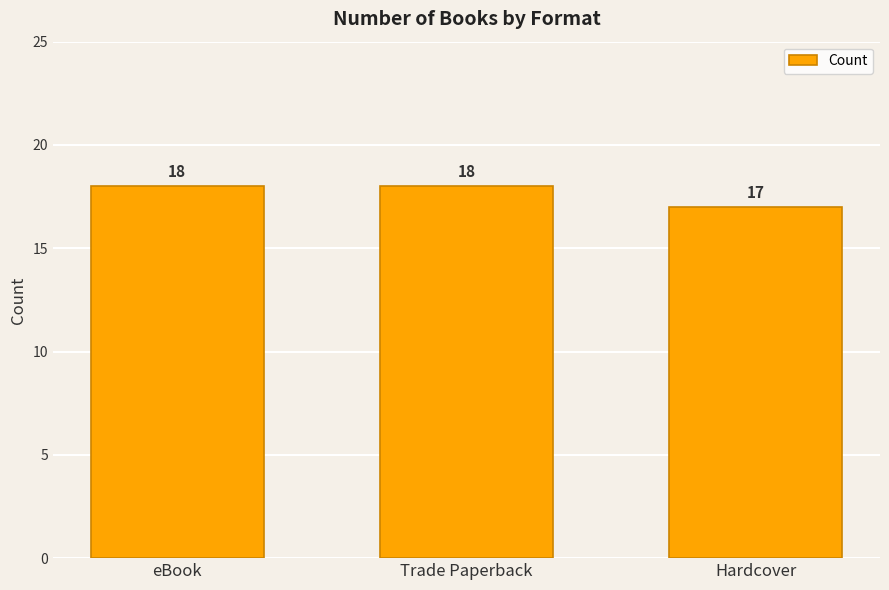

Between Trade Paperback and Hardcover, which is larger?

Trade Paperback